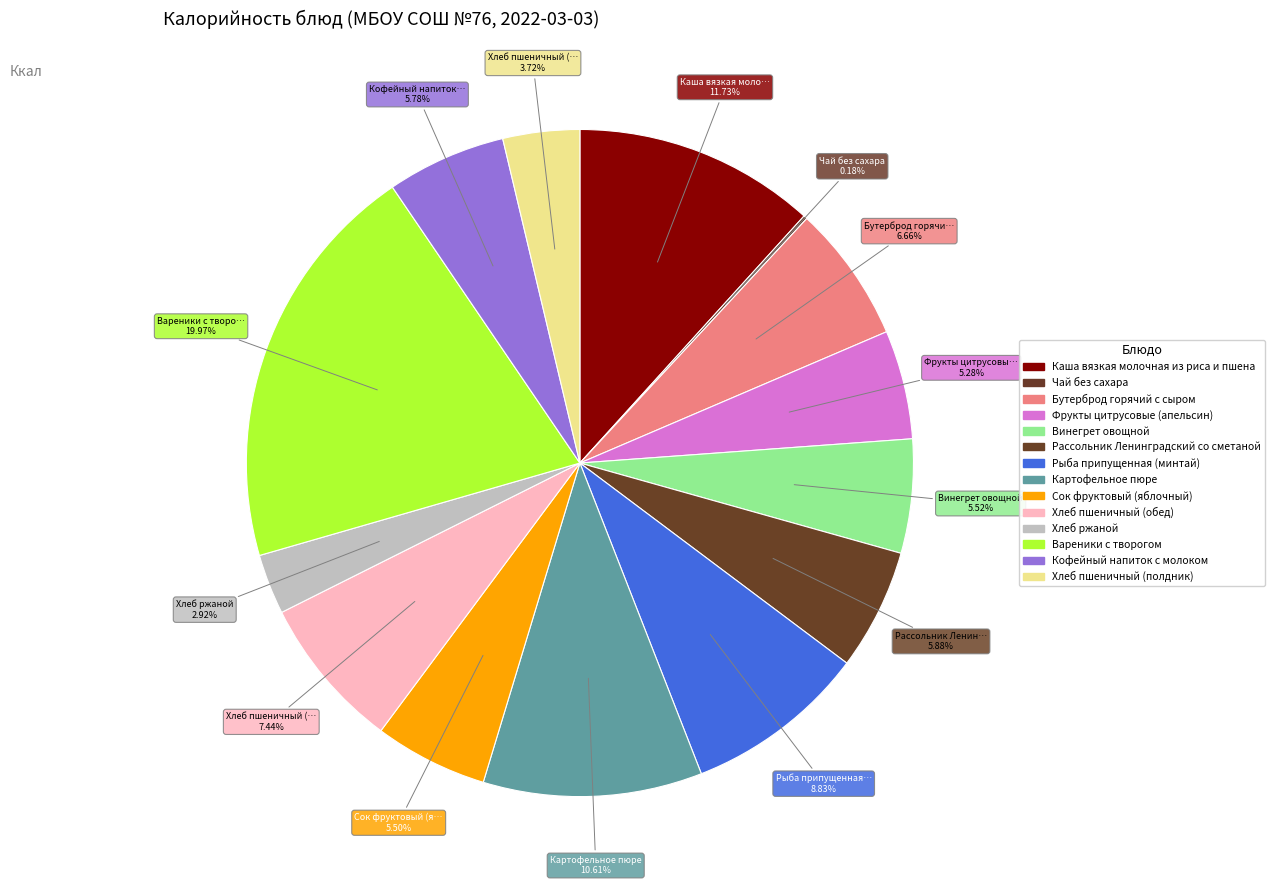

To the nearest percent, what percentage of the pie is Сок фруктовый (яблочный)?

5%